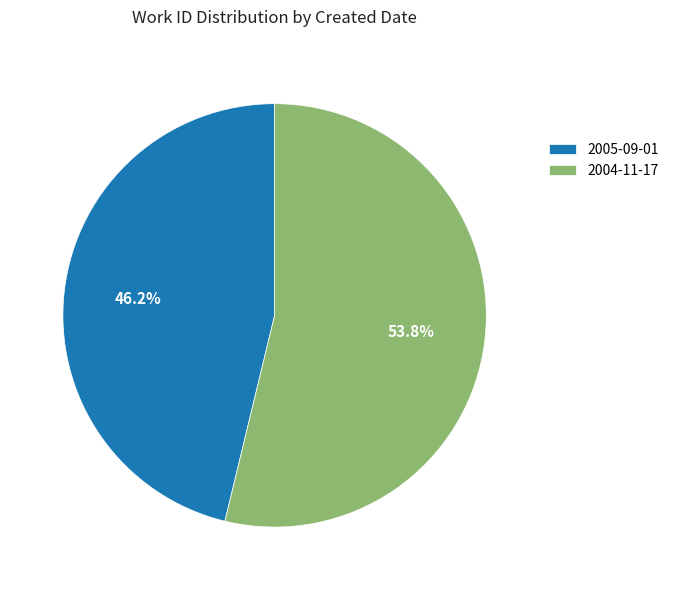

True or false: 2004-11-17 accounts for 54% of the total.

True